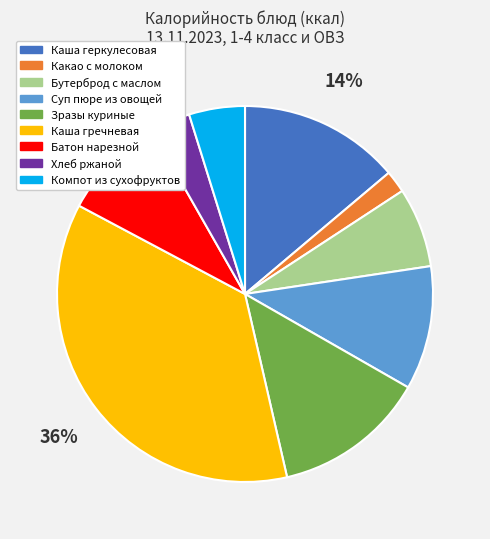

Is there any slice that represents more than half of the pie?

No